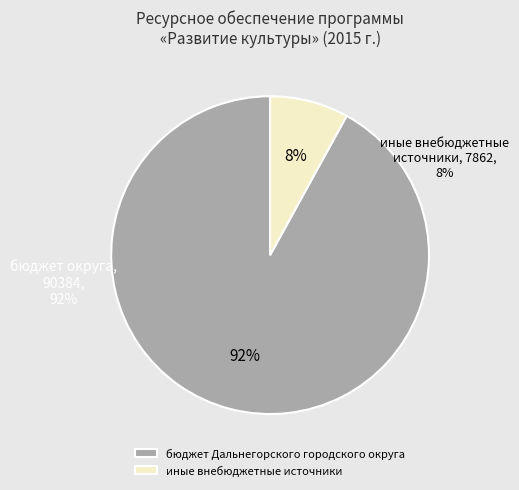

To the nearest percent, what percentage of the pie is иные внебюджетные источники?

8%